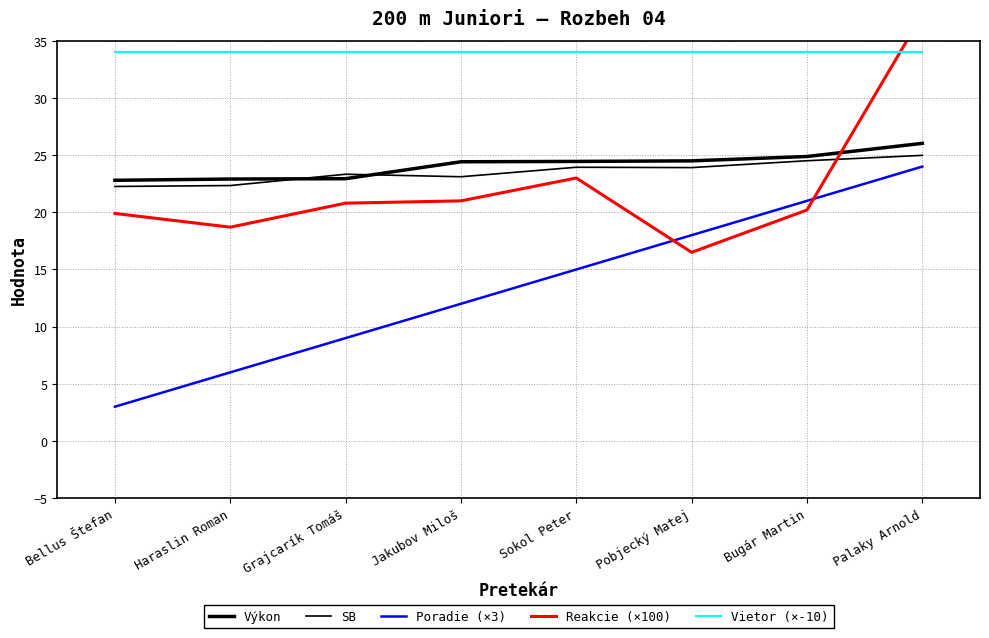

The Poradie (×3) series shows 12.2 at Grajcarík Tomáš. True or false?

False